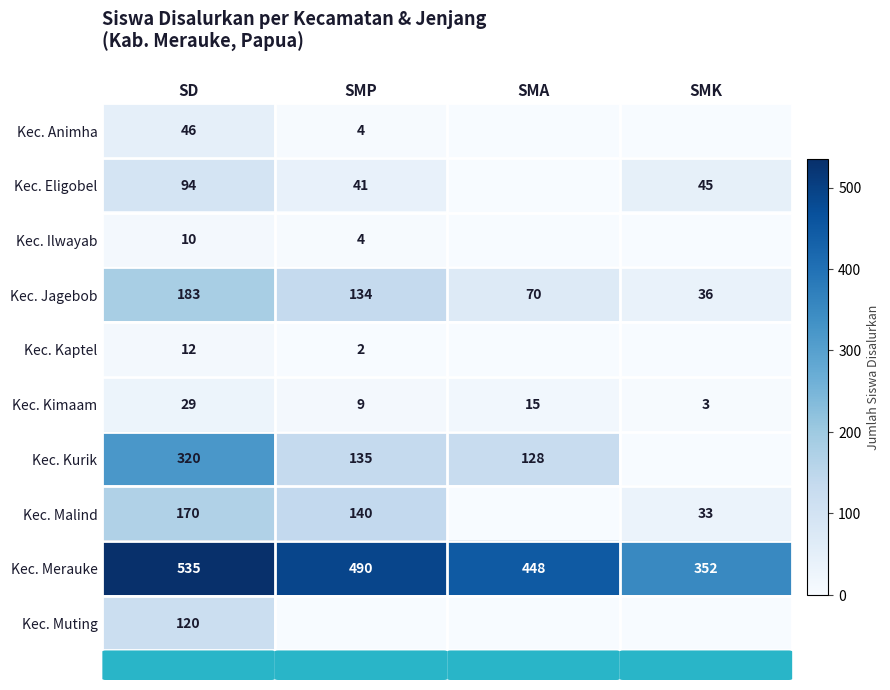

Which label corresponds to the smallest value in the chart?

SMA